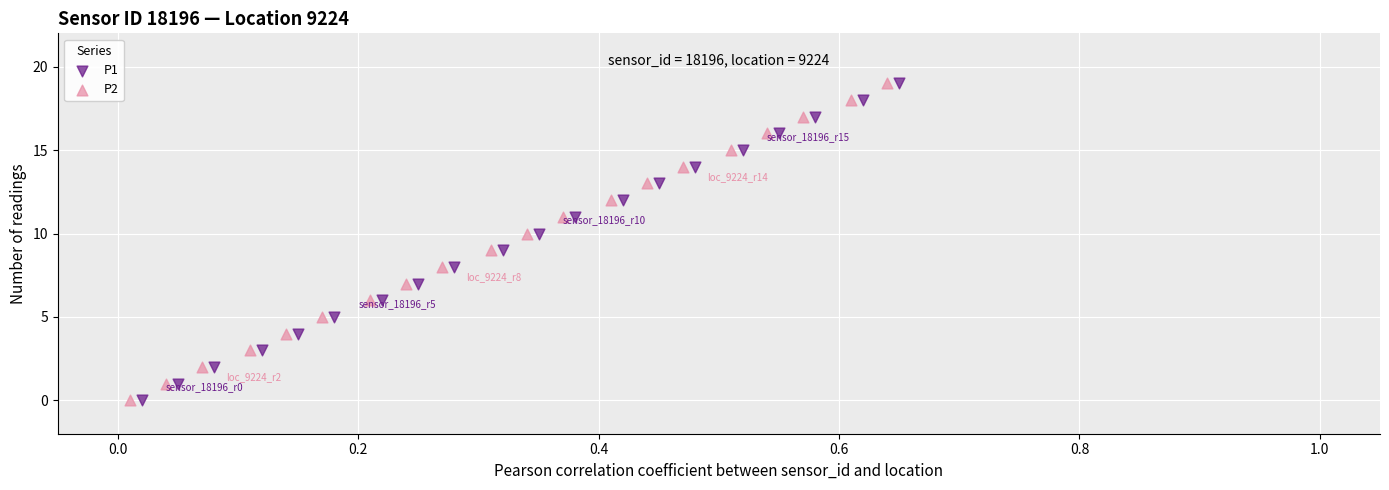

What are all the series names shown in the legend?

P1, P2